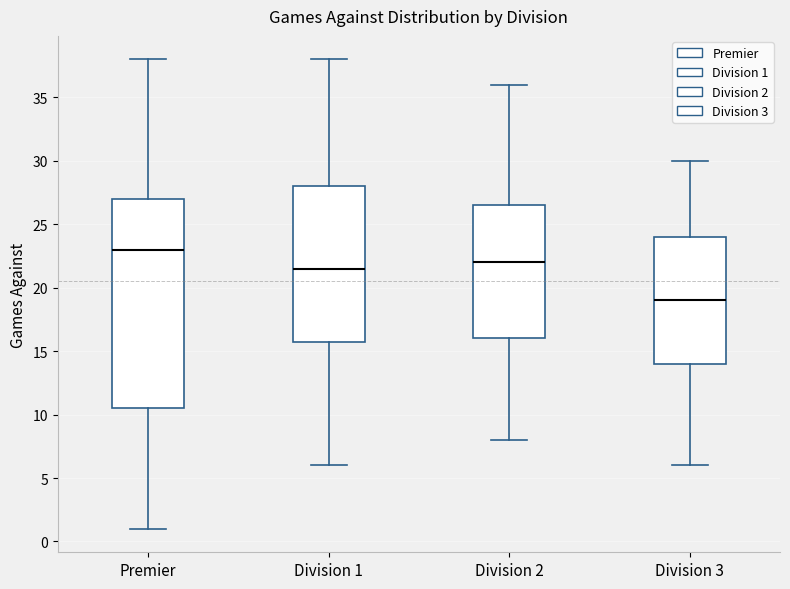

Which box has the lowest median line?

Division 3